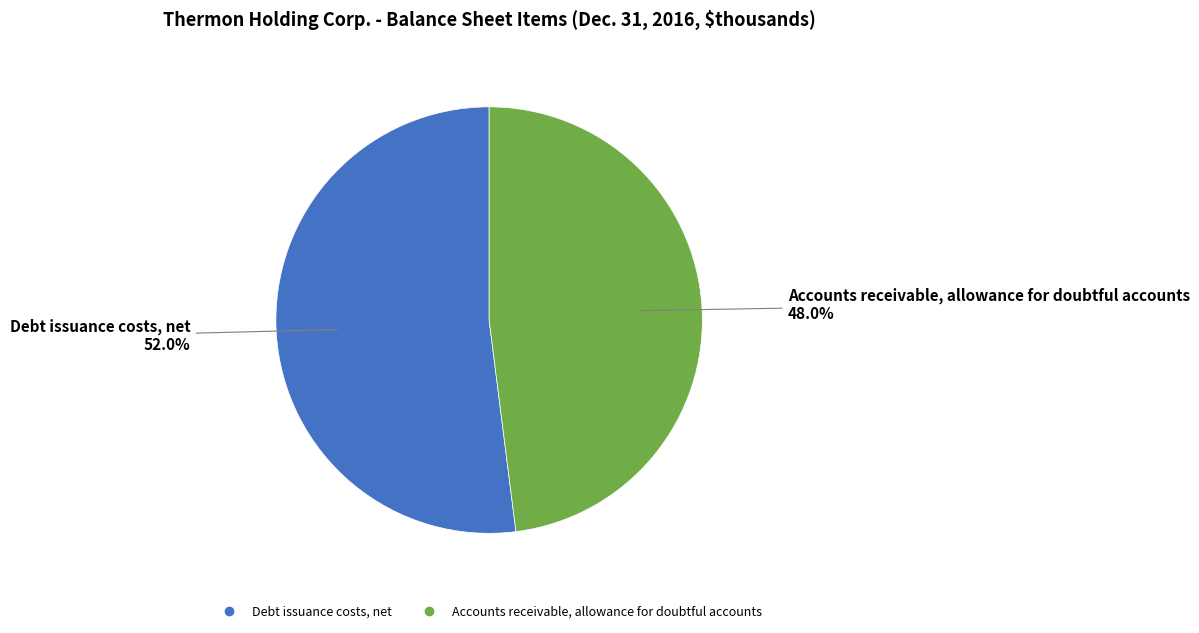

How many slices are in this pie chart?

2